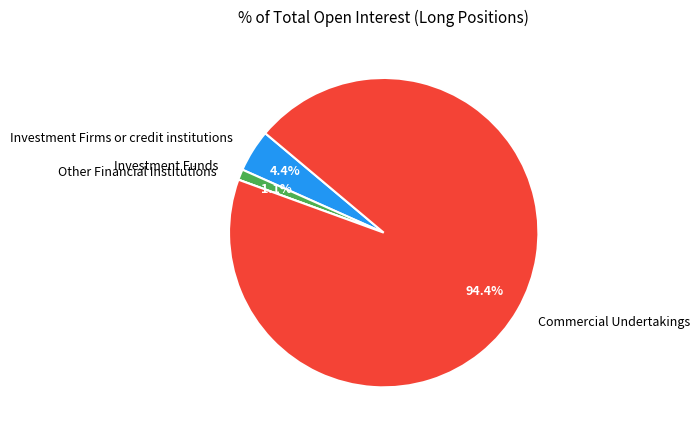

What percentage is NOT represented by Investment Funds?

98.9%